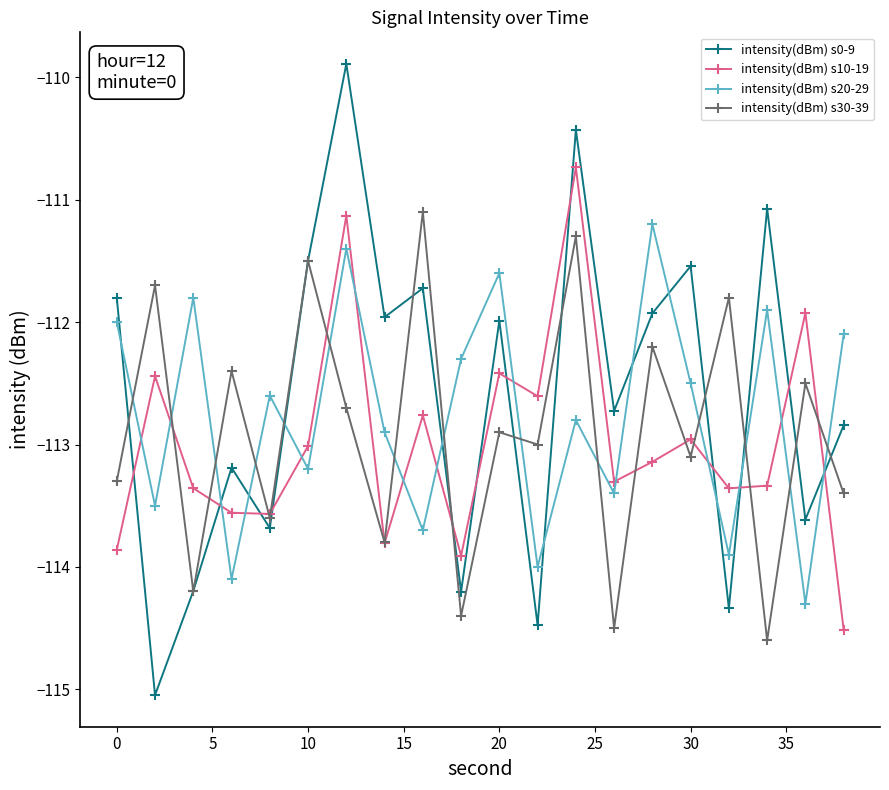

How many interior local valleys does the intensity(dBm) s20-29 series have?

8